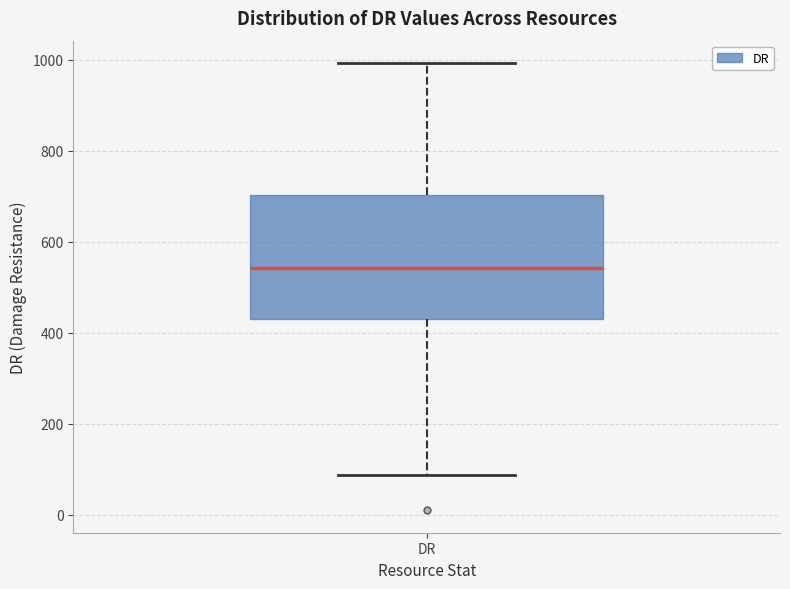

Read this box plot against the y-axis: the position of the median line, the range covered by the box, and the ends of both whiskers. The values are not printed on the chart, so give them approximately, as read against the axis.

median 540, box 420 to 700, whiskers 80 to 1000